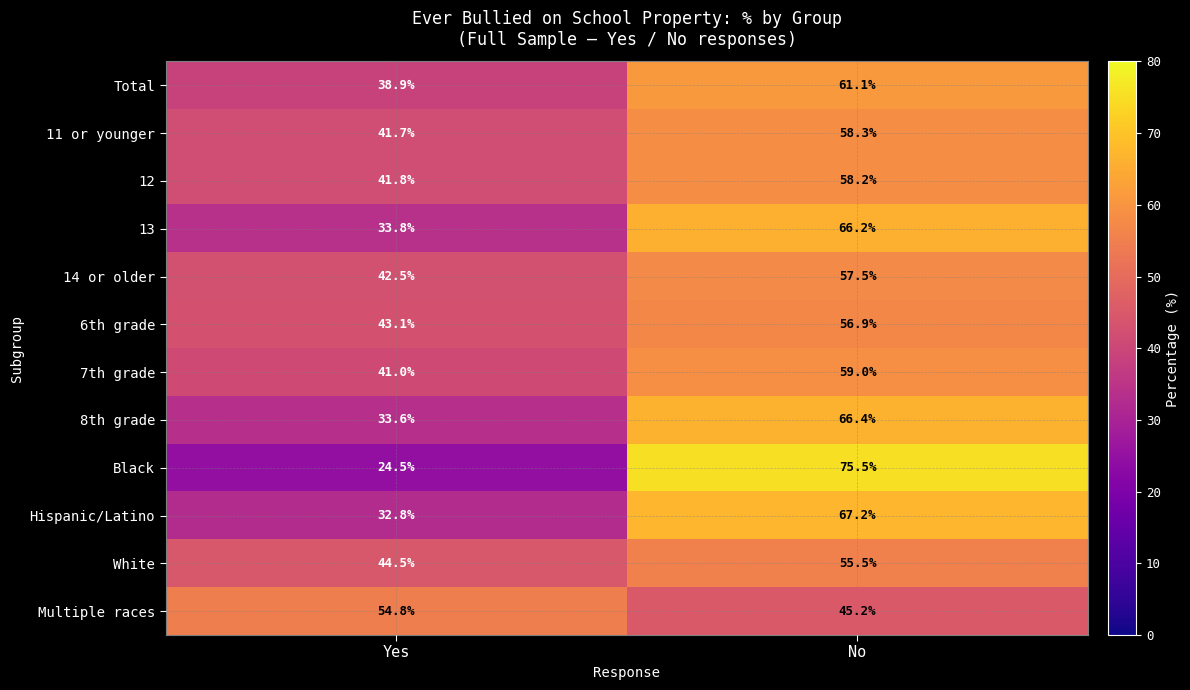

What is the total value across all series at No?

727.0